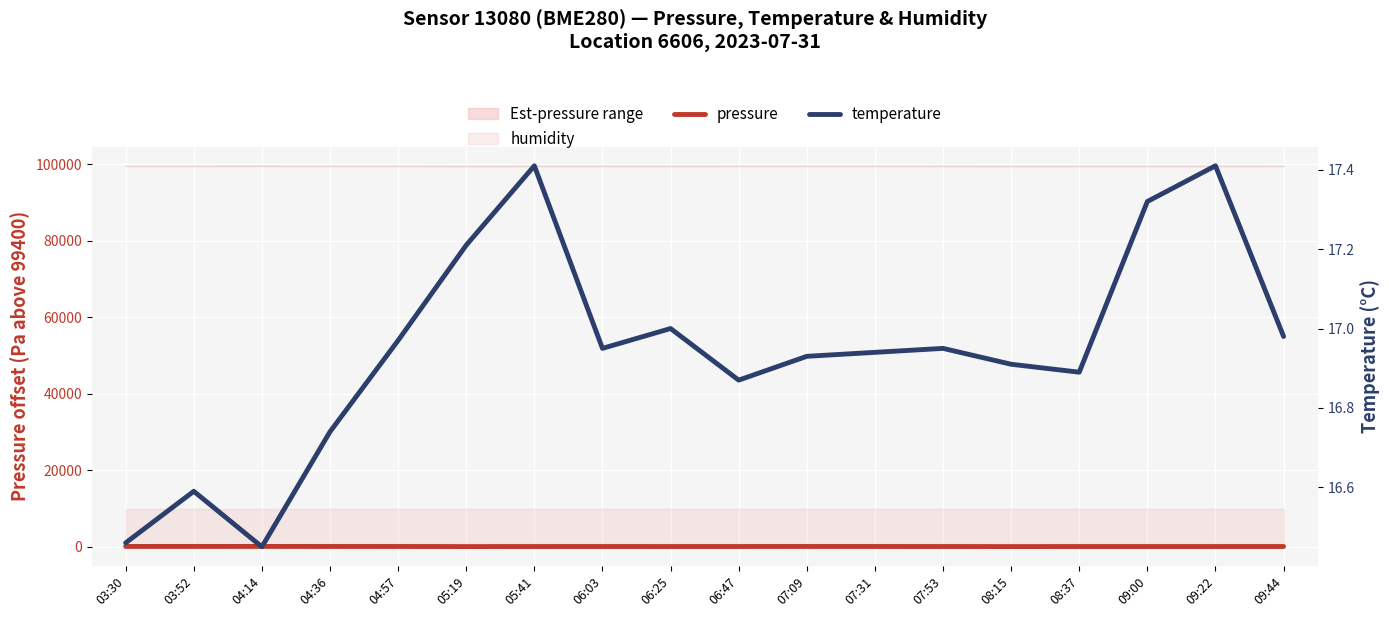

At how many categories does at least one series exceed 61?

18